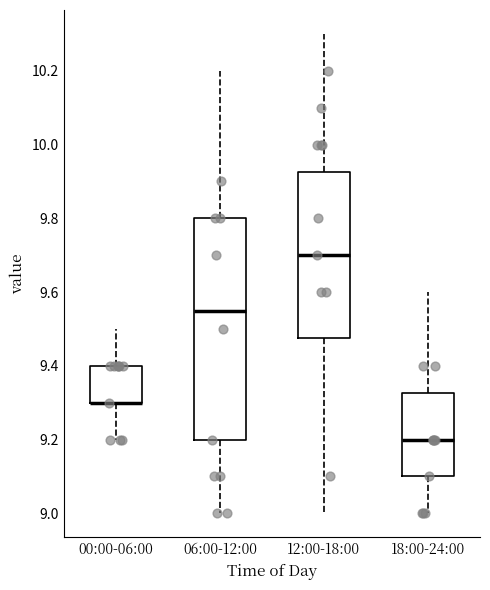

Reading left to right, transcribe this box plot: for each box, give where its median line is, the range the box spans, and where its two whiskers end, as read against the y-axis. The values are not printed on the chart, so give them approximately, as read against the axis.

00:00-06:00: median 9.30 (drawn on the box's lower edge), box 9.30 to 9.40, whiskers 9.20 to 9.50
06:00-12:00: median 9.56, box 9.20 to 9.80, whiskers 9.00 to 10.20
12:00-18:00: median 9.70, box 9.48 to 9.92, whiskers 9.00 to 10.30
18:00-24:00: median 9.20, box 9.10 to 9.32, whiskers 9.00 to 9.60